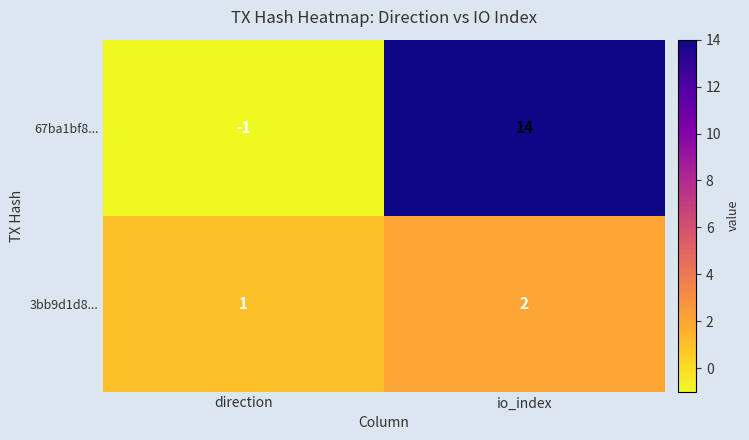

Which category has the lowest value across all series?

direction